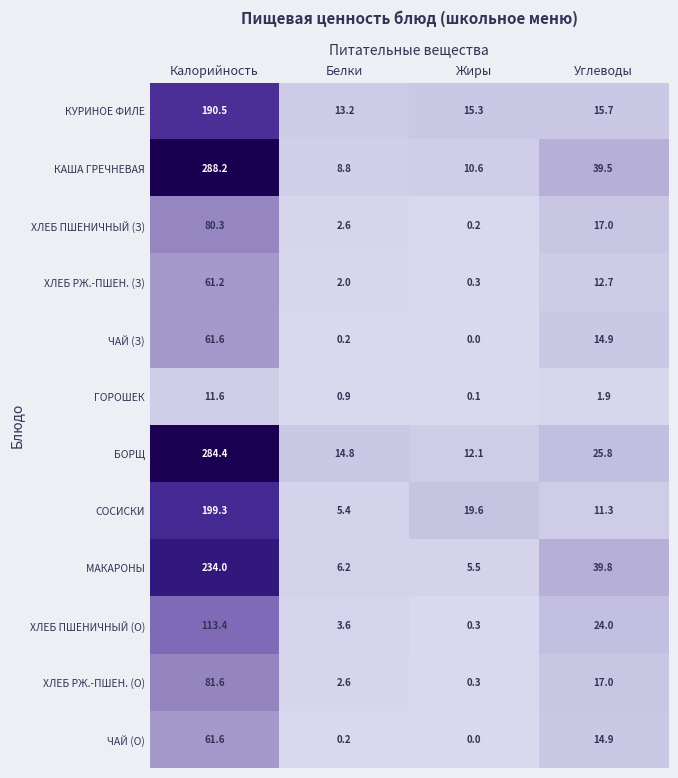

Count the number of categories in the chart.

4